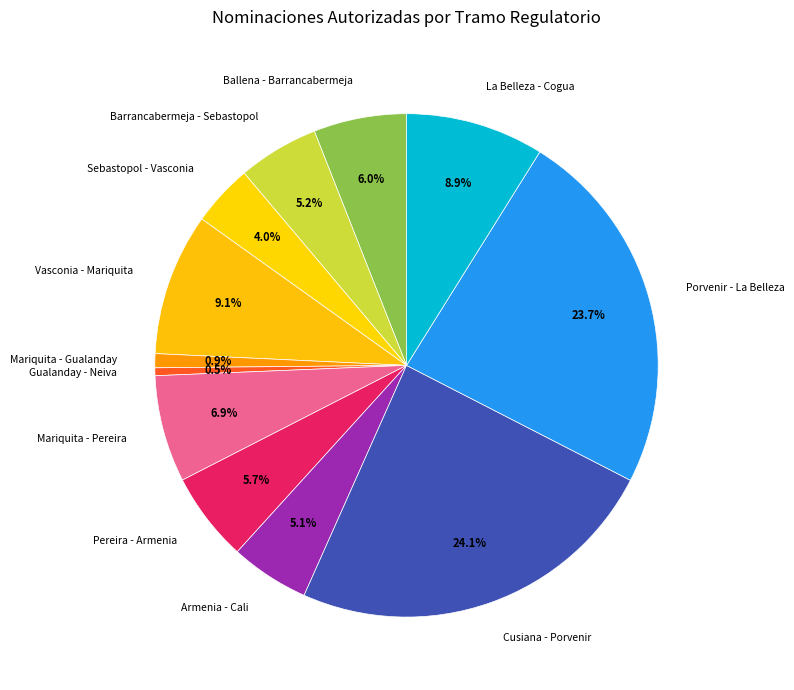

Is Mariquita - Gualanday the majority of the pie?

No